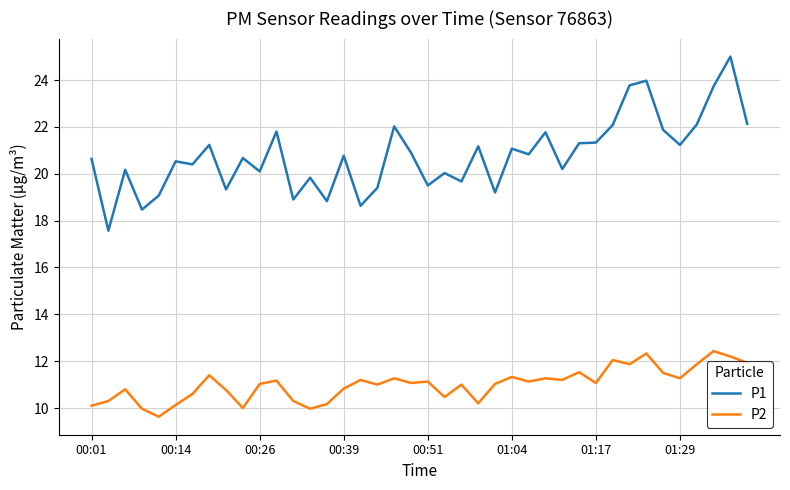

True or false: P2 and P1 intersect in this chart.

False